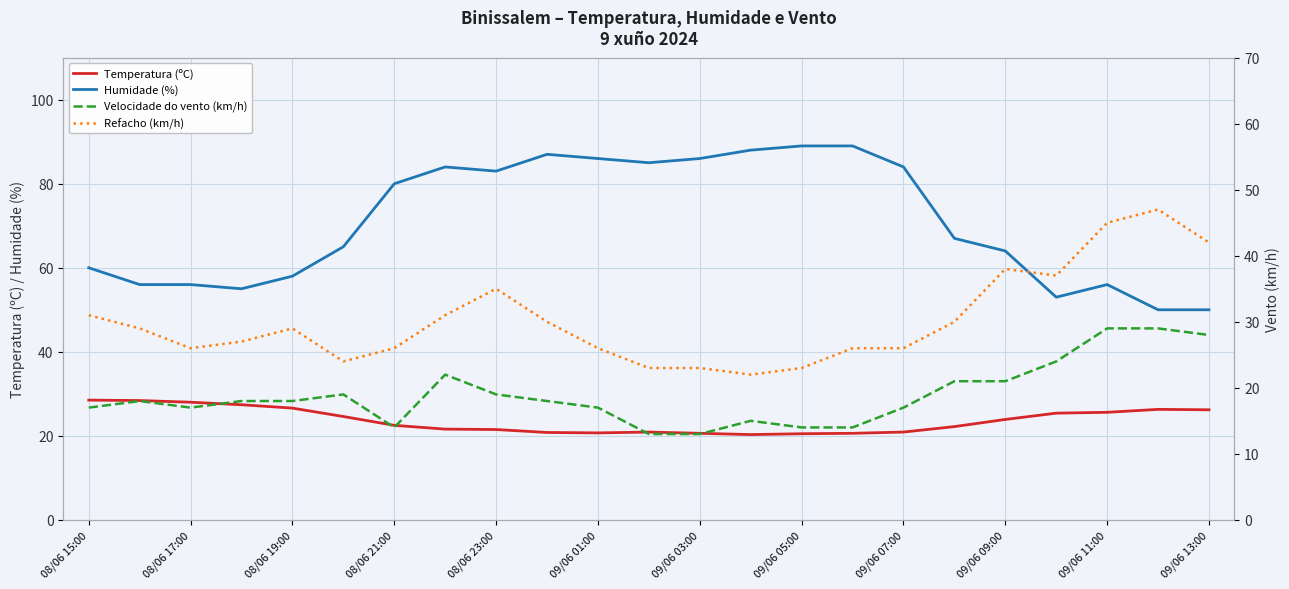

The Humidade (%) series shows 60.0 at 08/06 15:00. True or false?

True